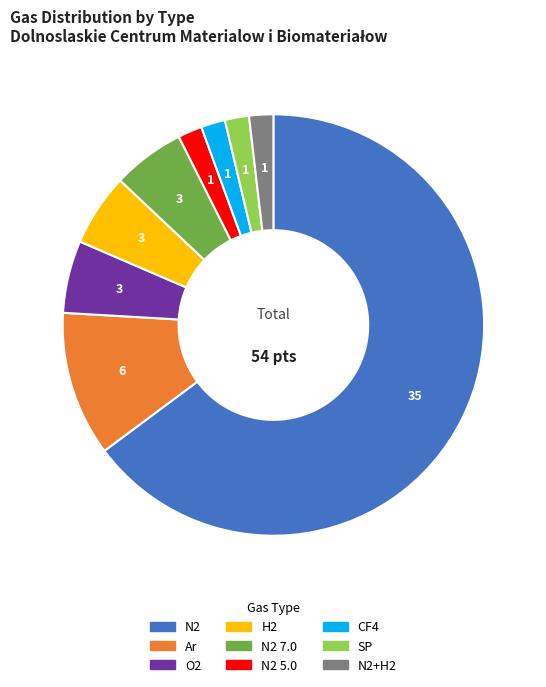

Which has a higher value, N2+H2 or Ar?

Ar